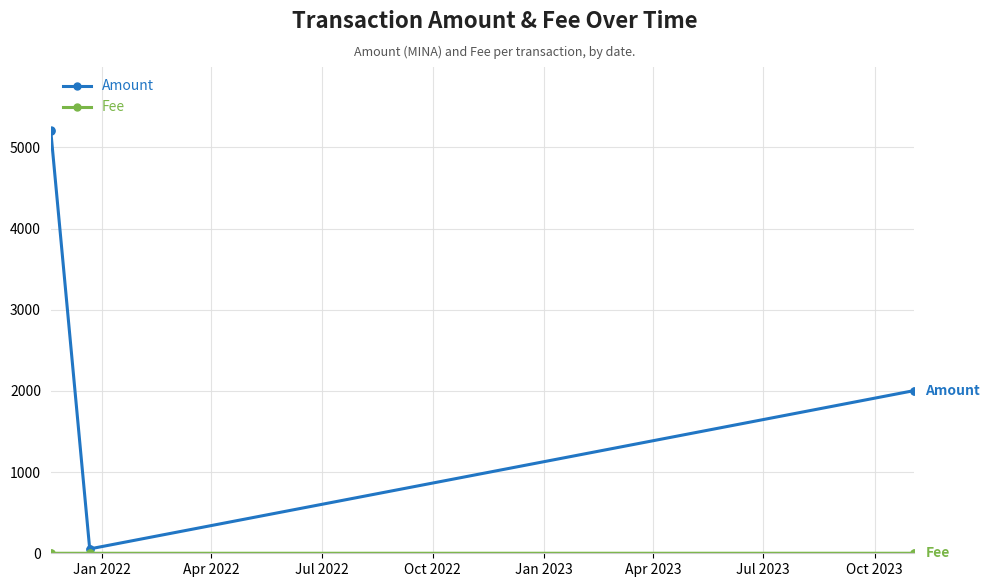

At how many categories does at least one series exceed 1952?

4